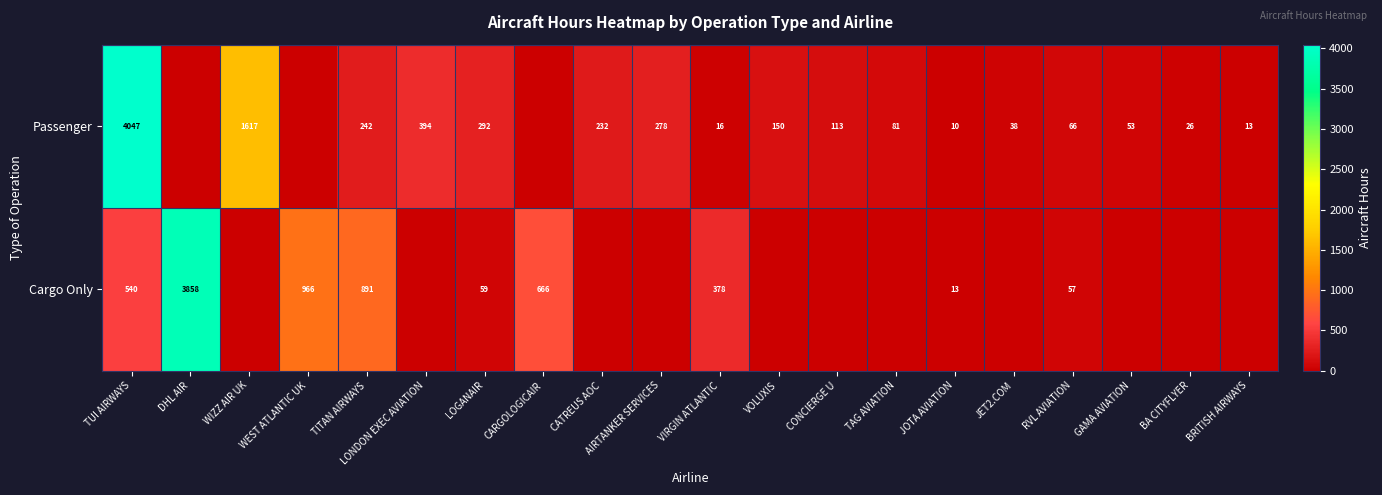

What is the difference between the Cargo Only values at LOGANAIR and WEST ATLANTIC UK?

907